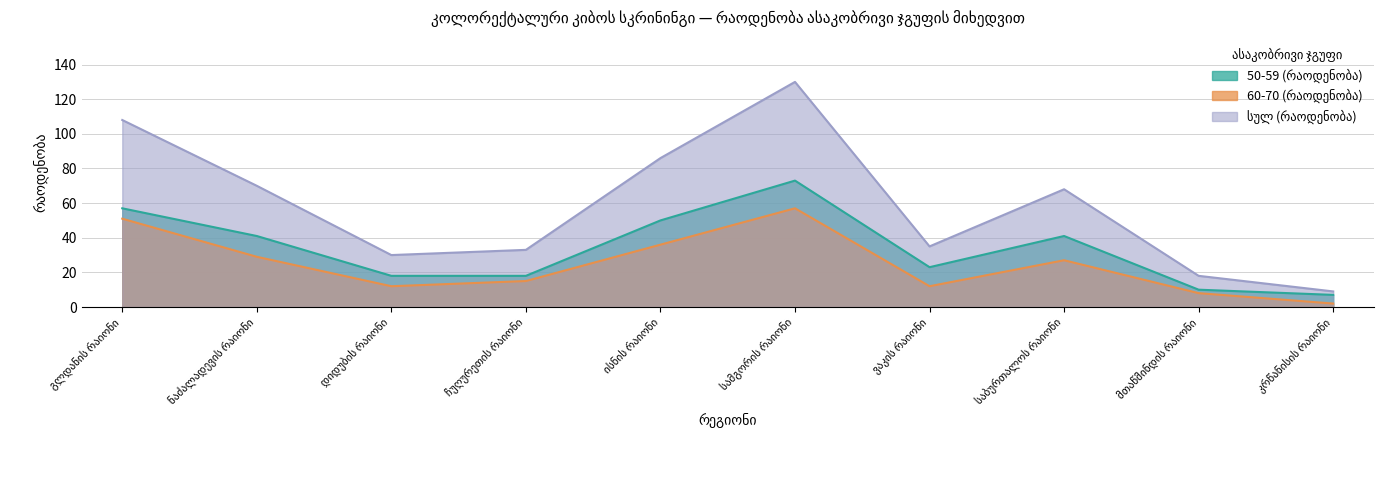

Which category has the highest value in the 50-59 (რაოდენობა) series?

სამგორის რაიონი